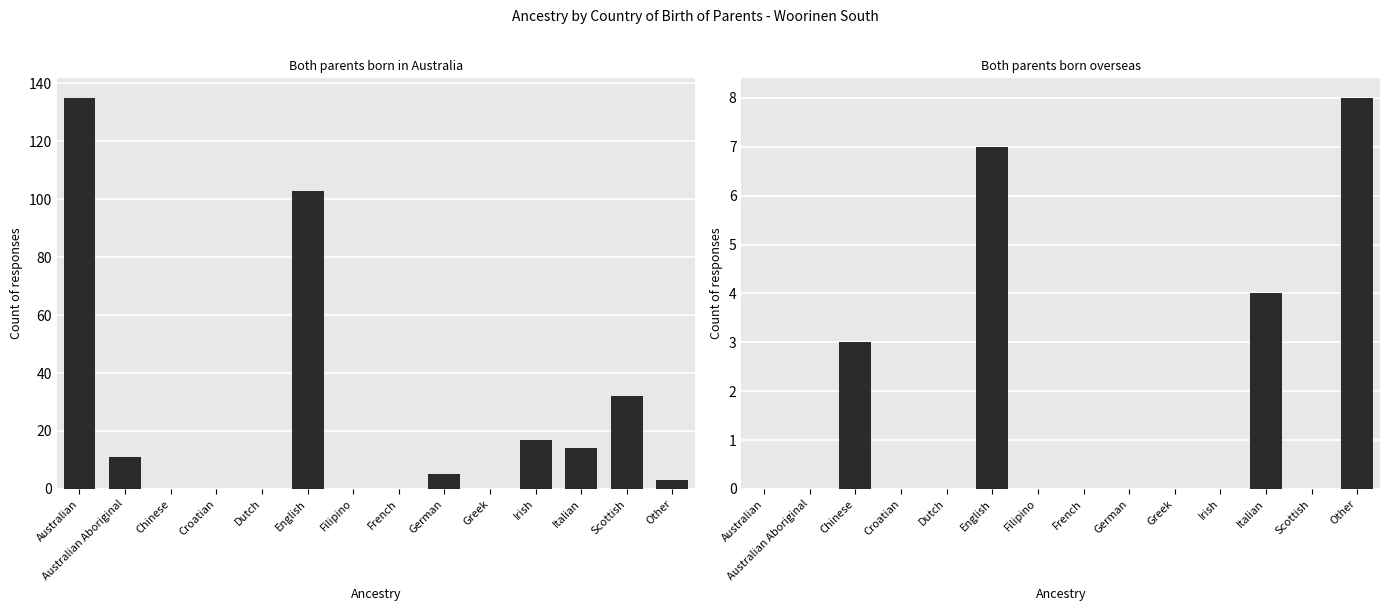

What is the difference between the Both parents born in Australia values at Australian Aboriginal and Italian?

3